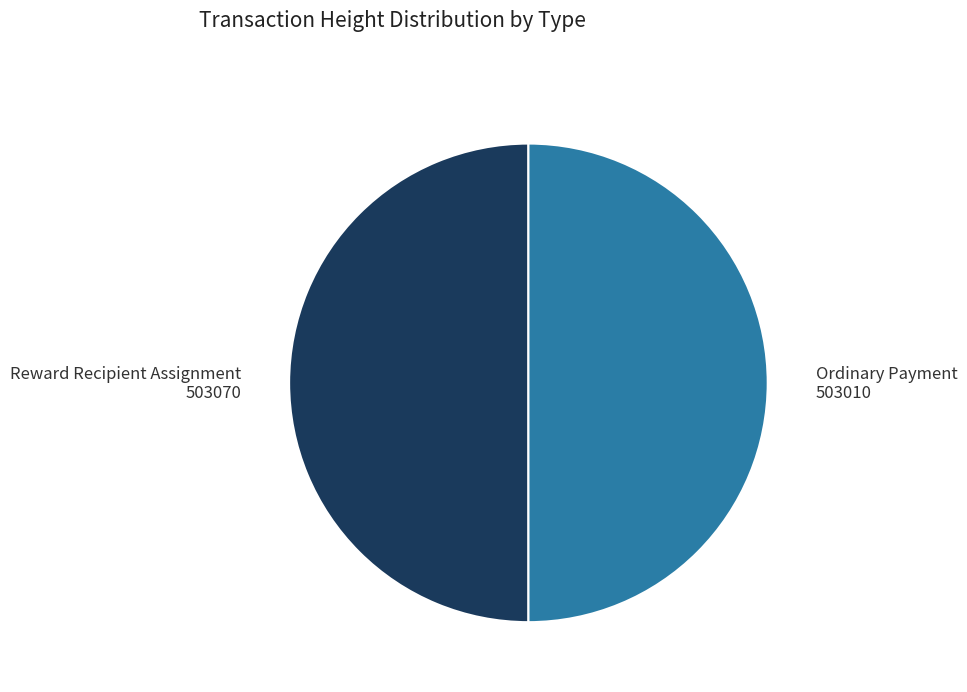

How many segments does this pie chart have?

2